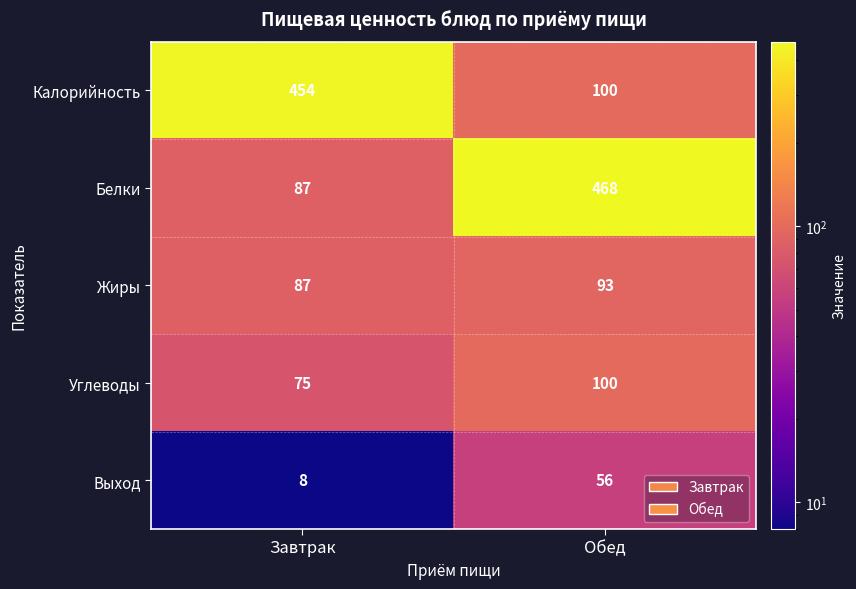

Which series changed the most between Завтрак and Обед?

Белки